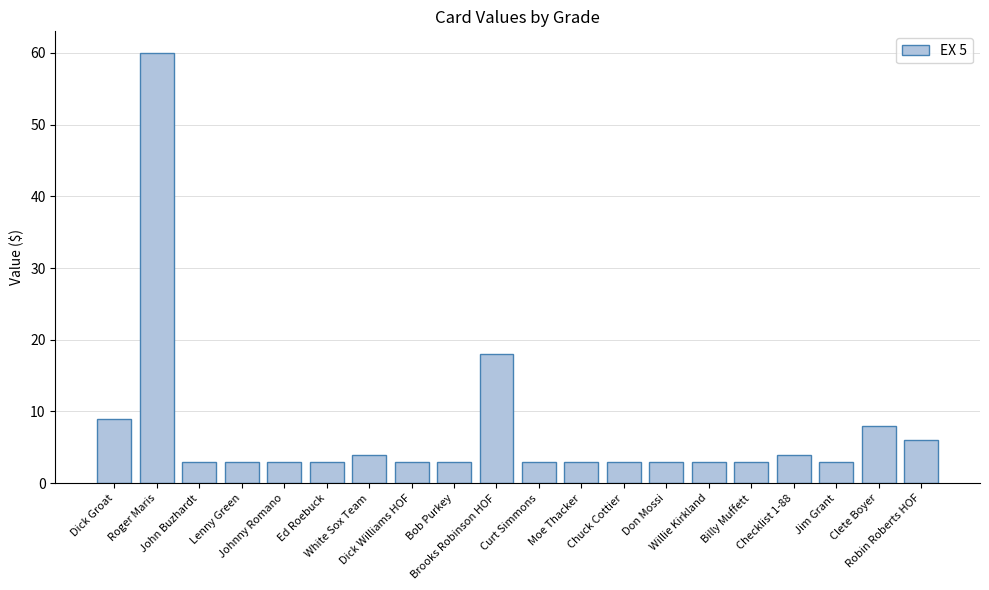

What is the smallest value displayed?

3